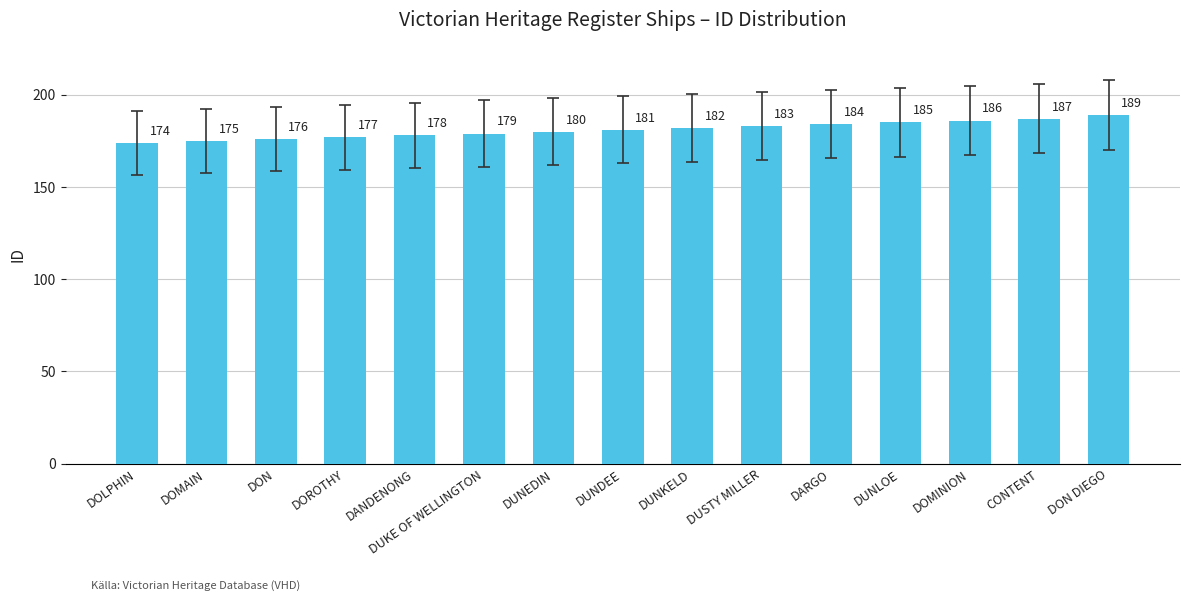

What is the difference between the maximum and minimum values?

15